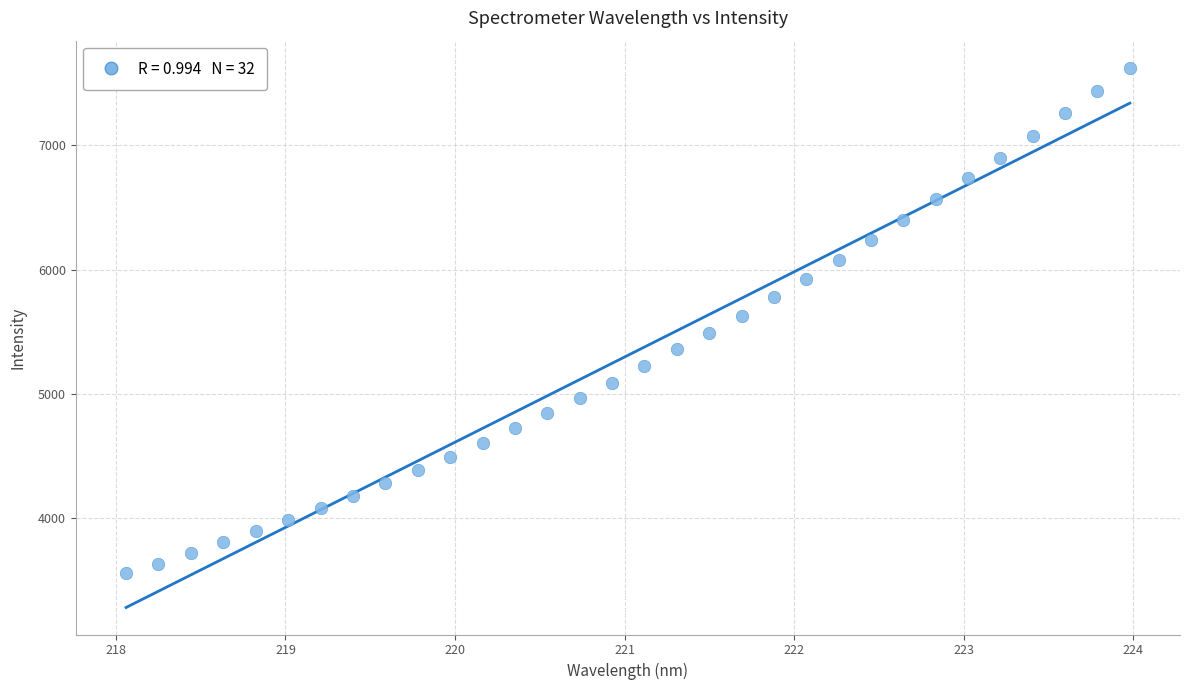

What is the range of Y values (max minus min)?

4064.9